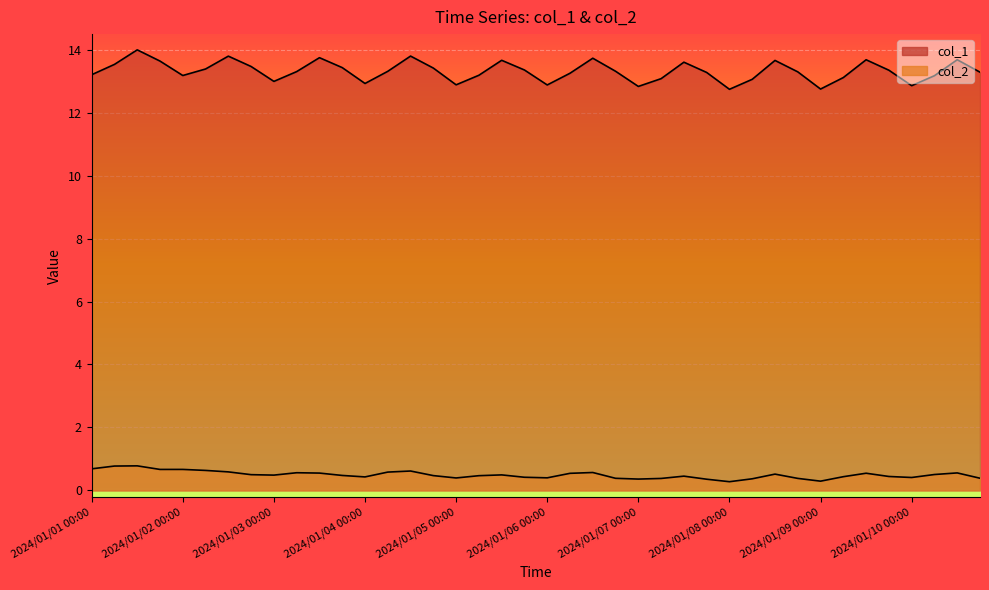

At 2024/01/02 00:00, list the series in order from largest to smallest.

col_1, col_2